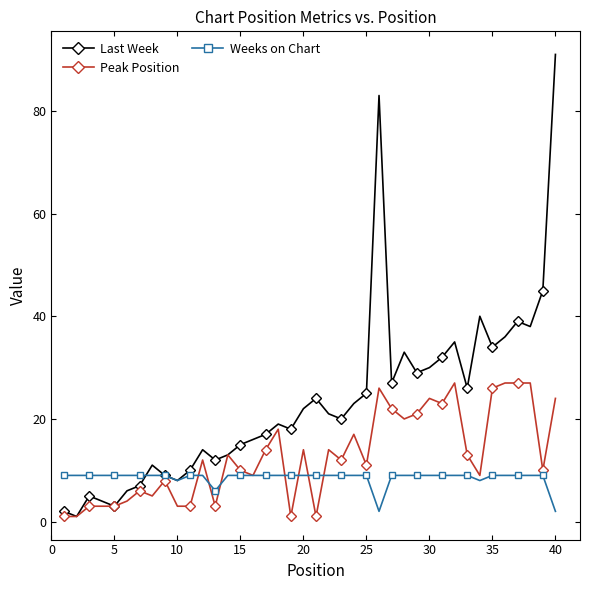

Which series has the largest range (max minus min)?

Last Week